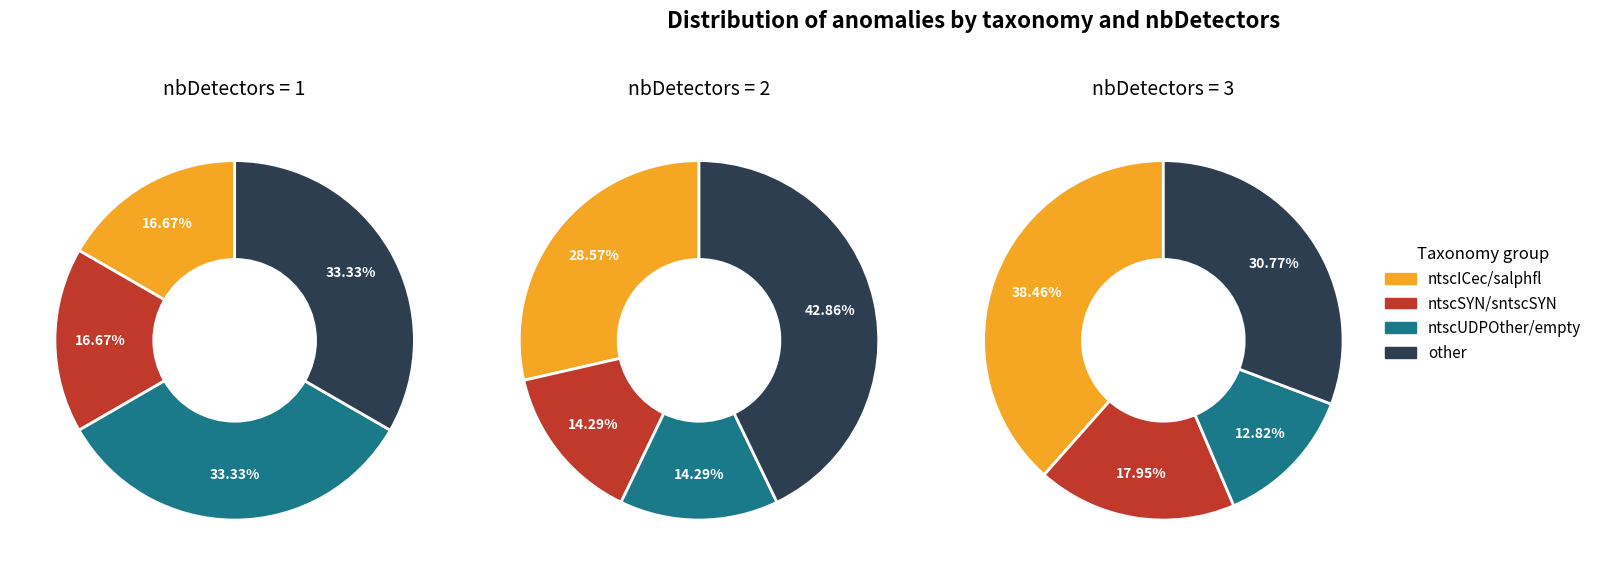

To the nearest percent, what is the average slice percentage?

25%